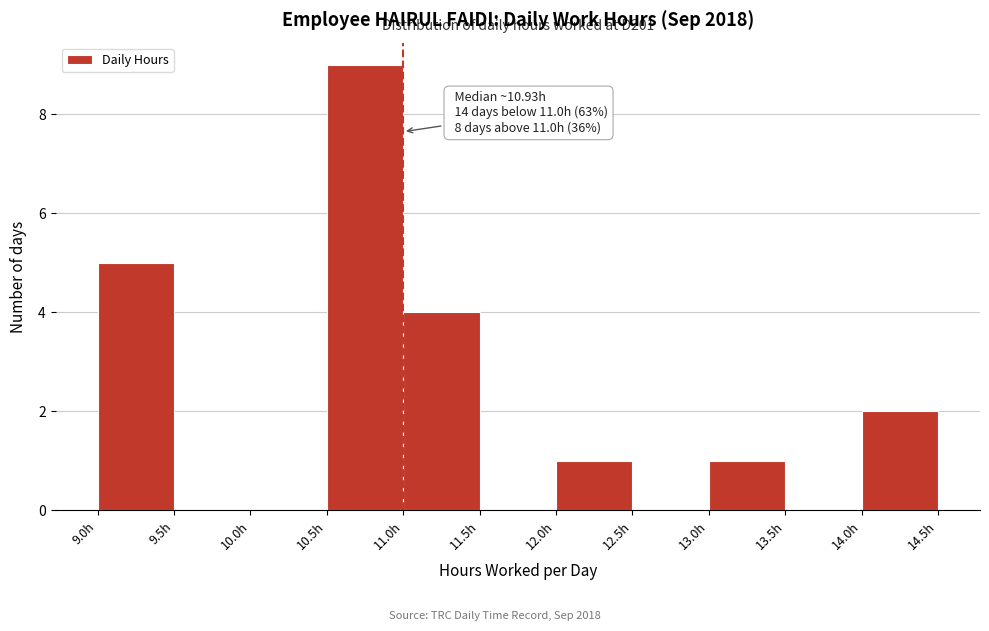

Which range on the x-axis has the tallest bar?

10.5 to 11.0